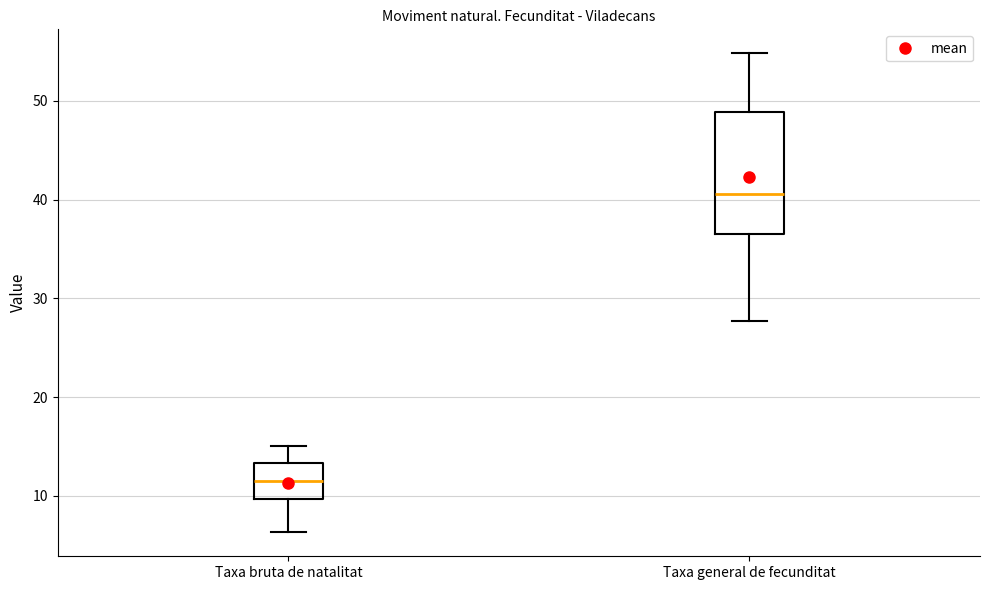

Which box is the tallest, from its lower edge to its upper edge?

Taxa general de fecunditat